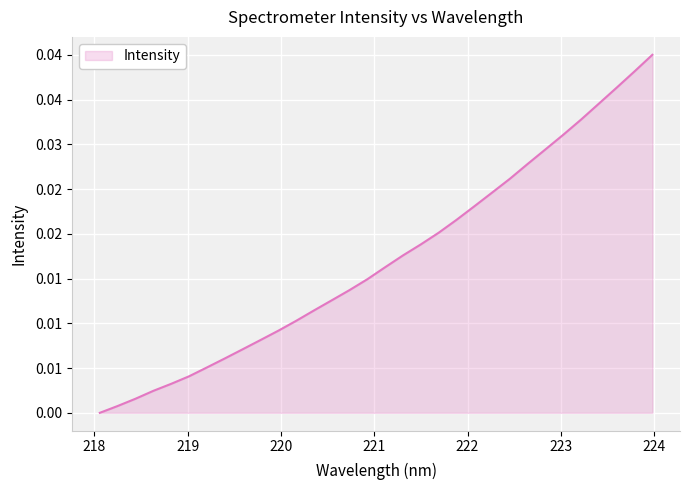

At which category does the chart reach its minimum across all series?

218.0596